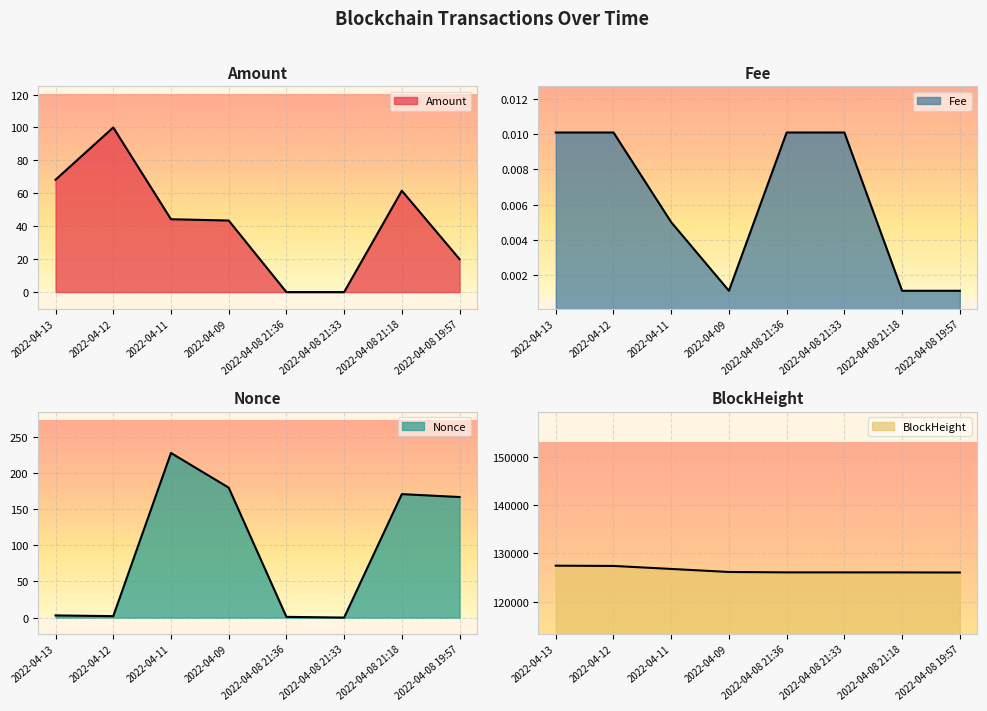

What is the sum of all BlockHeight values?

1011966.0